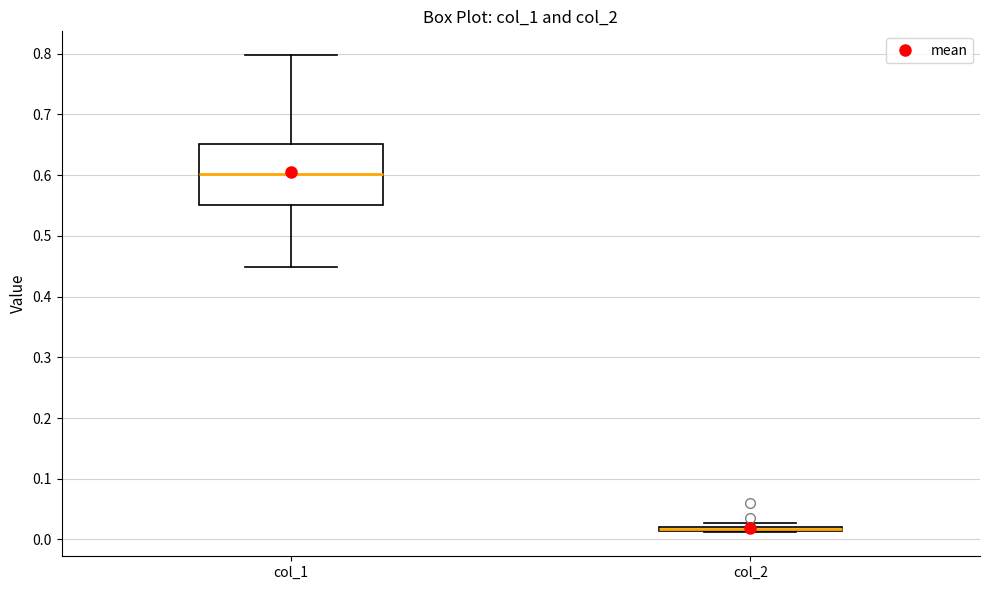

Comparing the boxes themselves (not the whiskers), which one is the tallest?

col_1